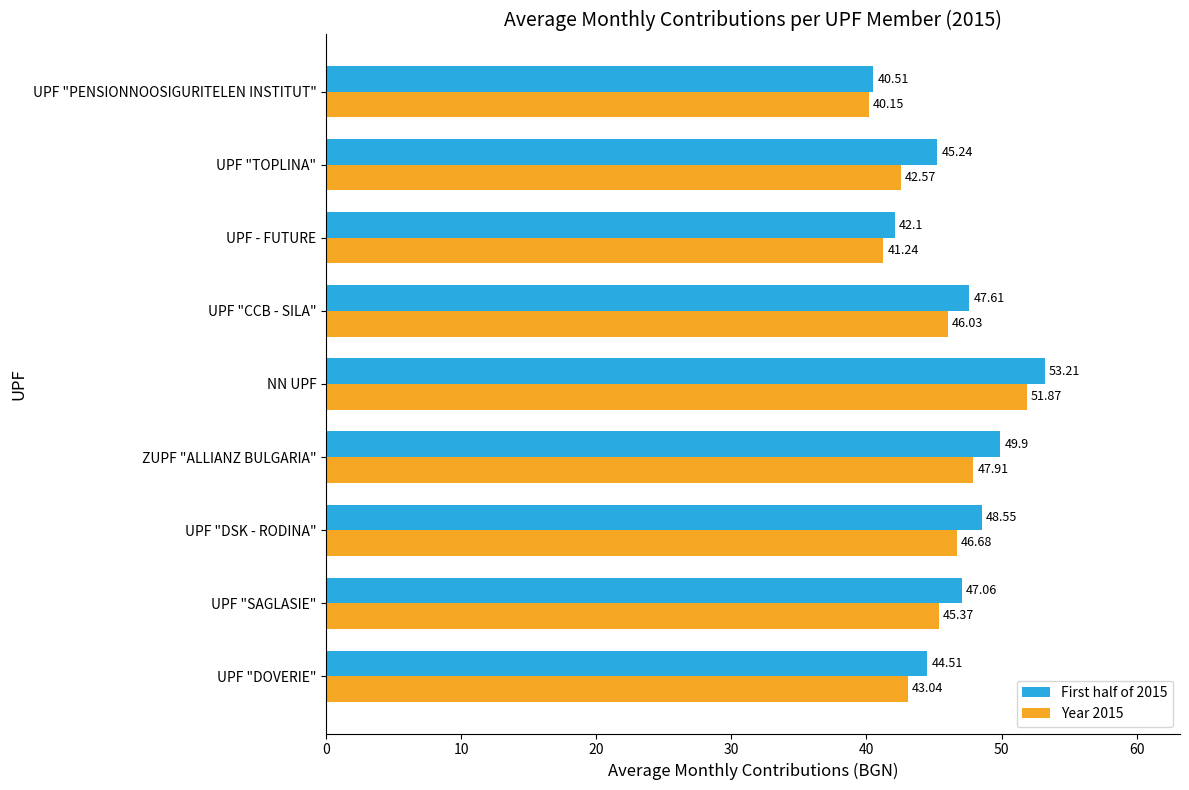

List the series in order of their overall mean, highest first.

First half of 2015, Year 2015